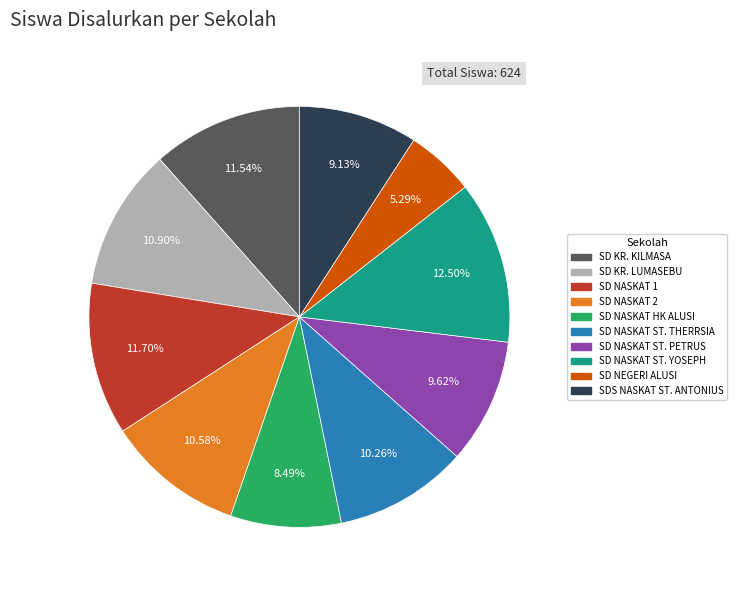

Is there any slice that represents more than half of the pie?

No